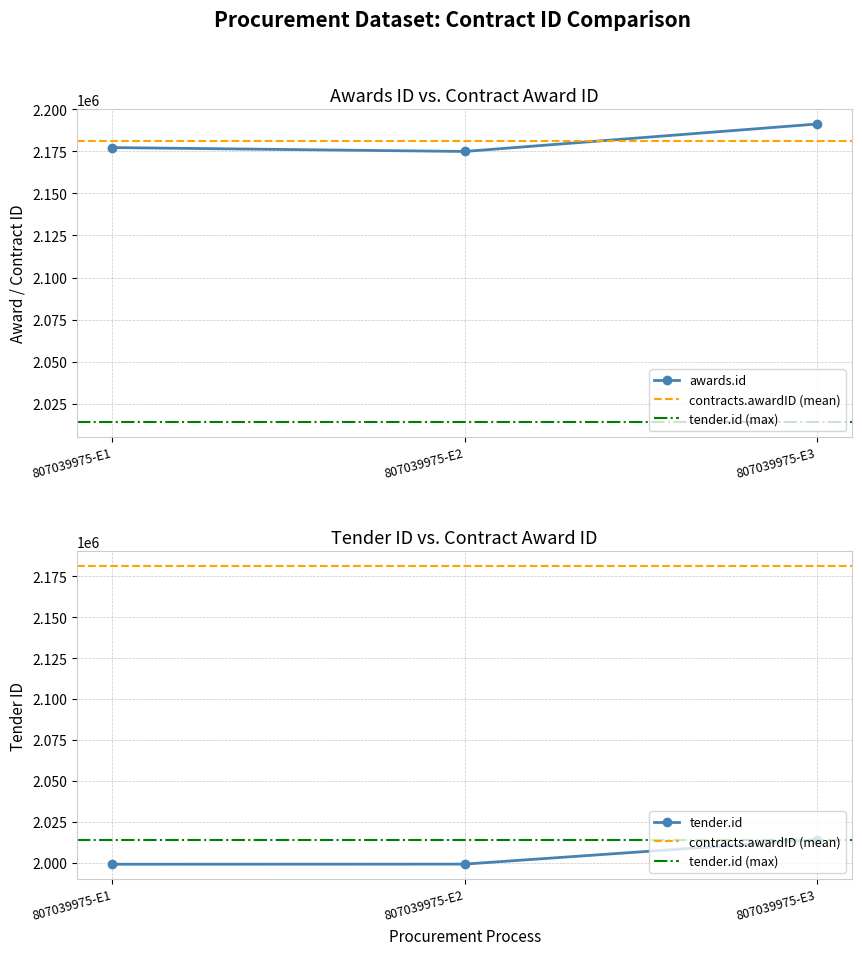

Which series has the widest spread of values?

awards.id